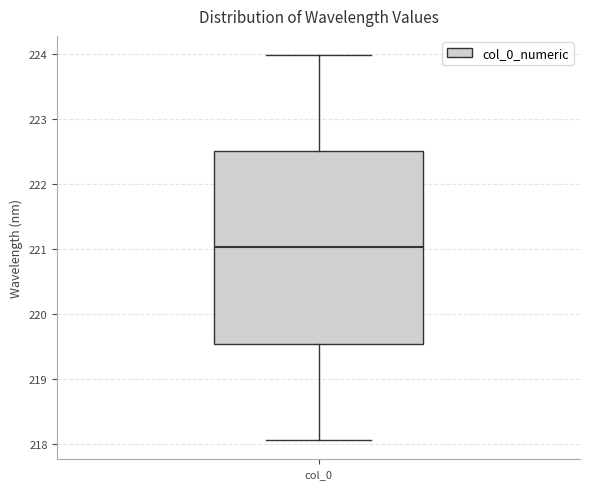

Transcribe this box plot: give where the median line is, the range the box spans, and where the two whiskers end, as read against the y-axis. The values are not printed on the chart, so give them approximately, as read against the axis.

median 221.0, box 219.5 to 222.5, whiskers 218.1 to 224.0